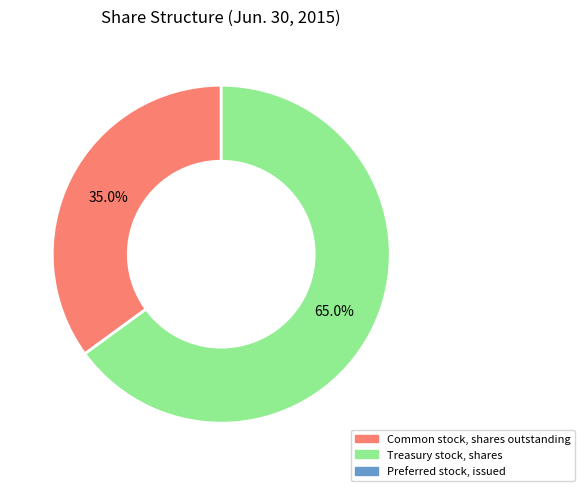

Is there a majority slice in this chart?

Yes